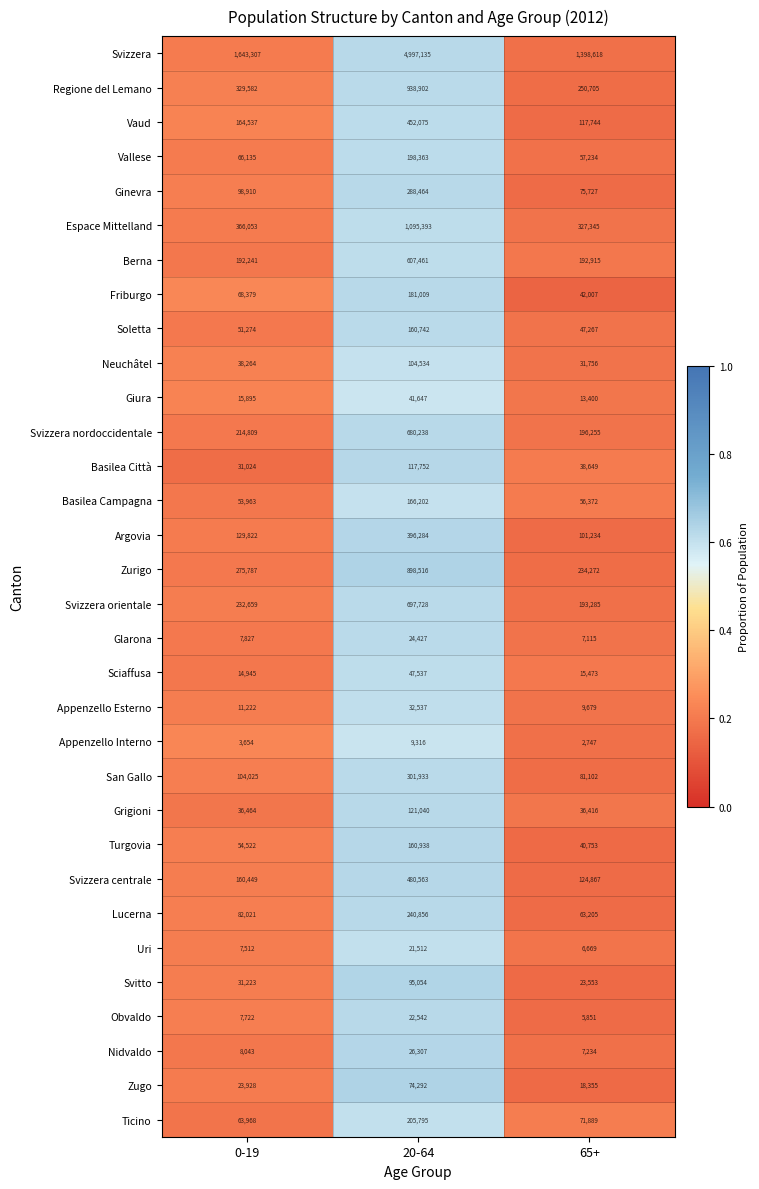

At which category does the chart reach its minimum across all series?

65+